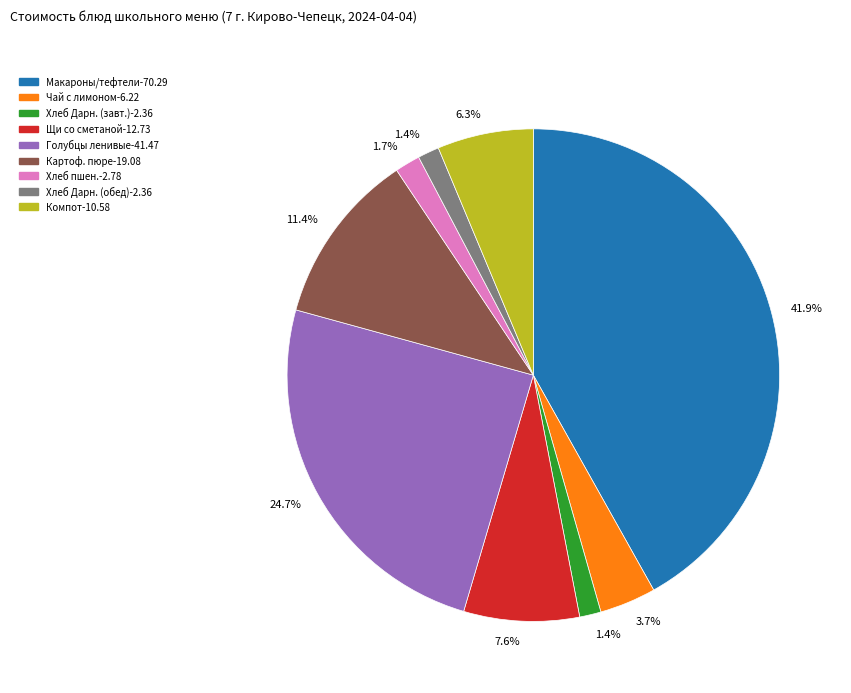

Does any single category account for the majority?

No